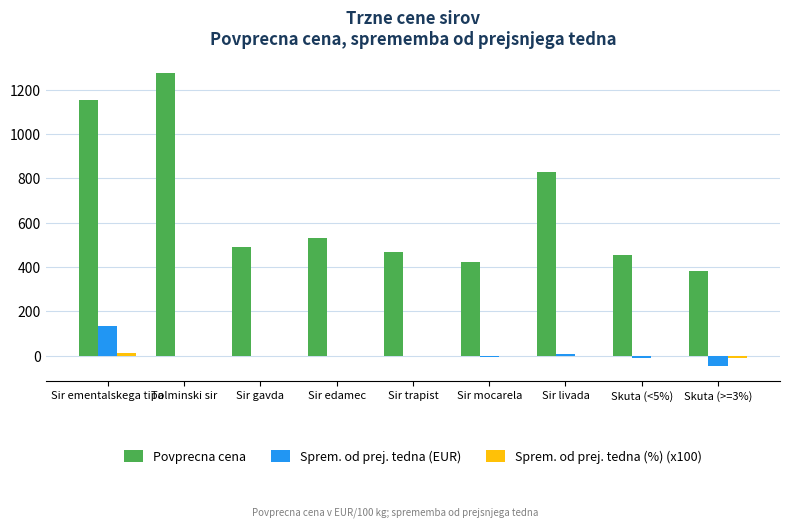

At which category does the chart reach its peak across all series?

Tolminski sir